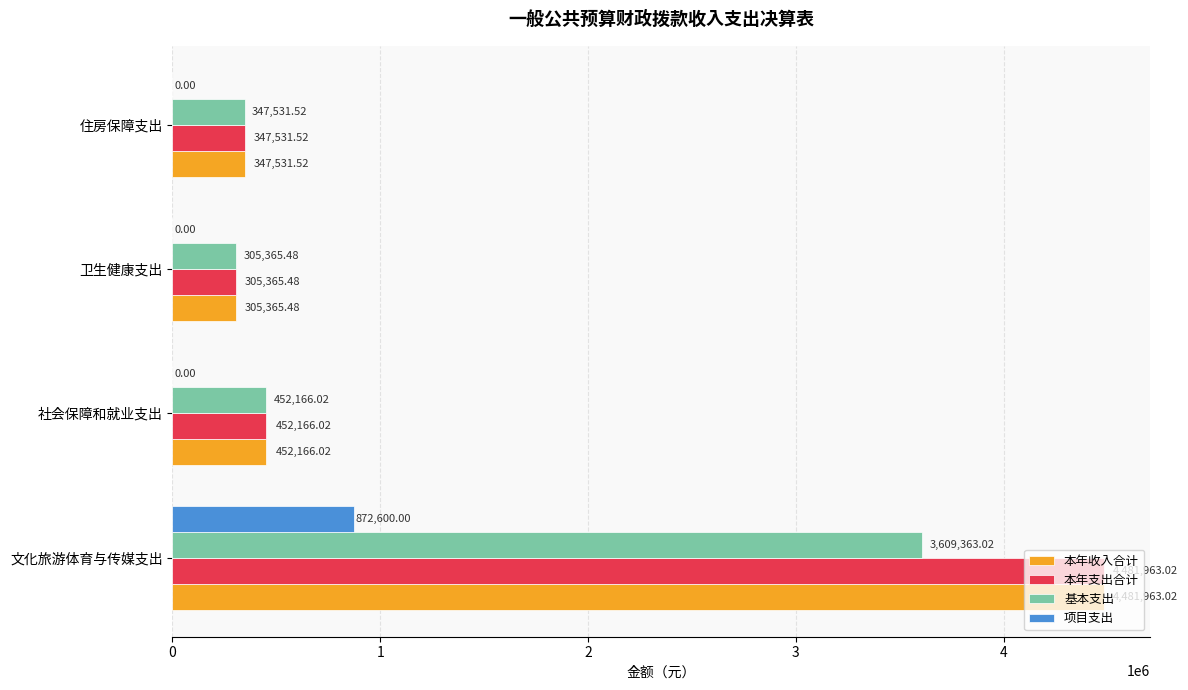

At which label is 本年收入合计 closest to 2393664?

社会保障和就业支出